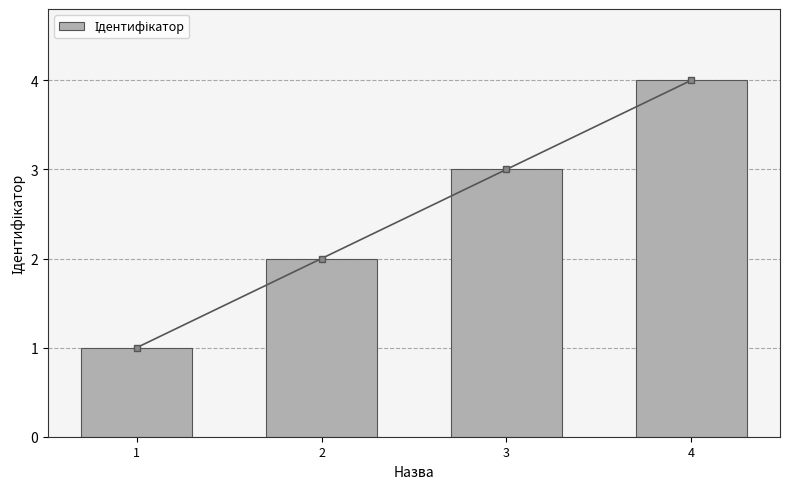

Is it true that the value at 4 is 6?

False